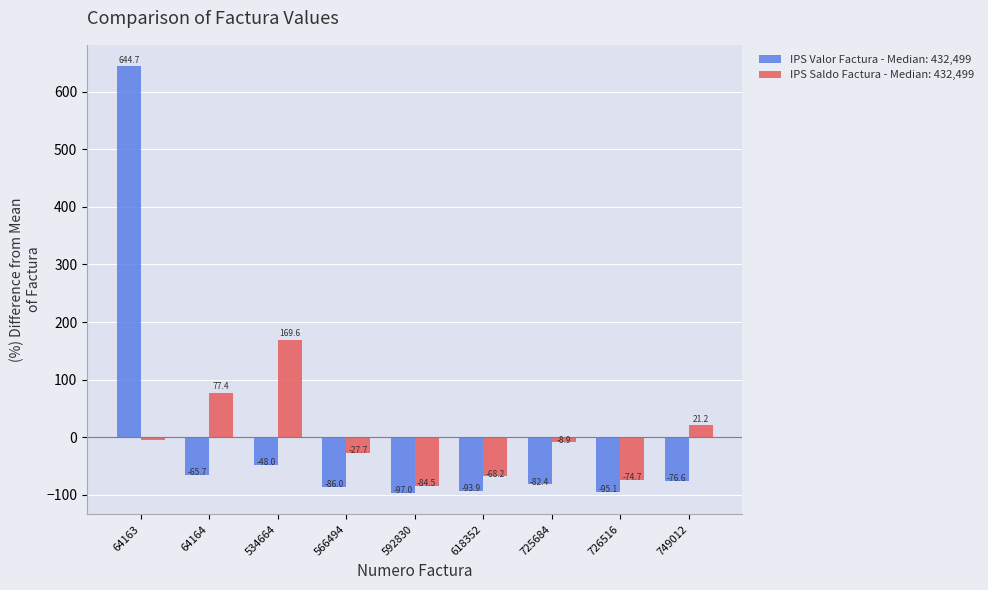

The IPS Valor Factura - Median: 432,499 series shows 211.6 at 64163. True or false?

False